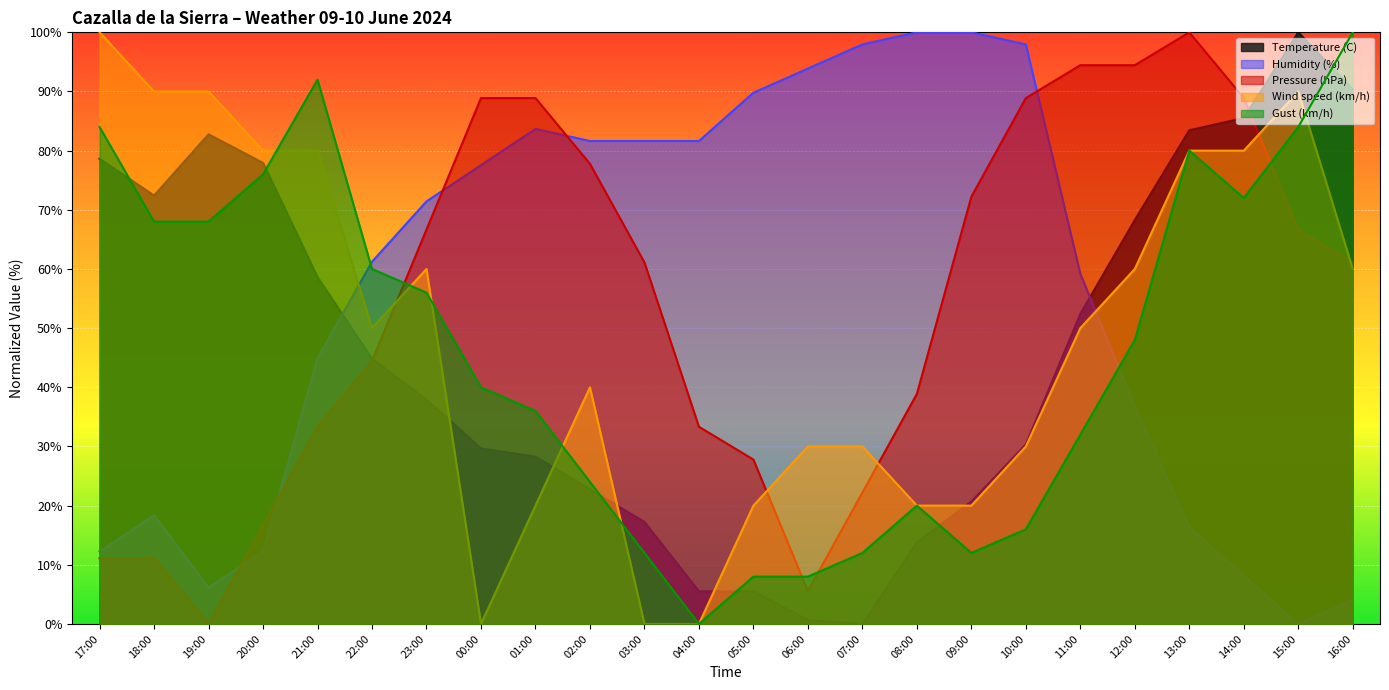

How many positive values does the Wind speed (km/h) series have?

21